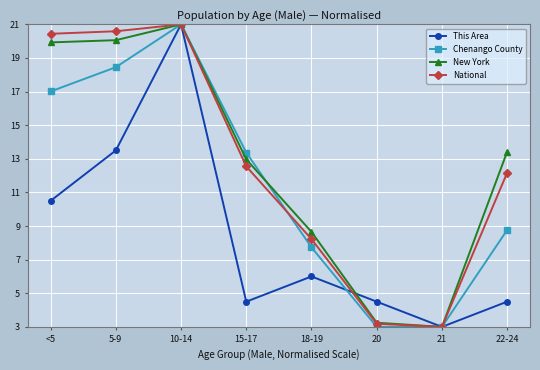

What is the label of the 1st point from the right?

22-24